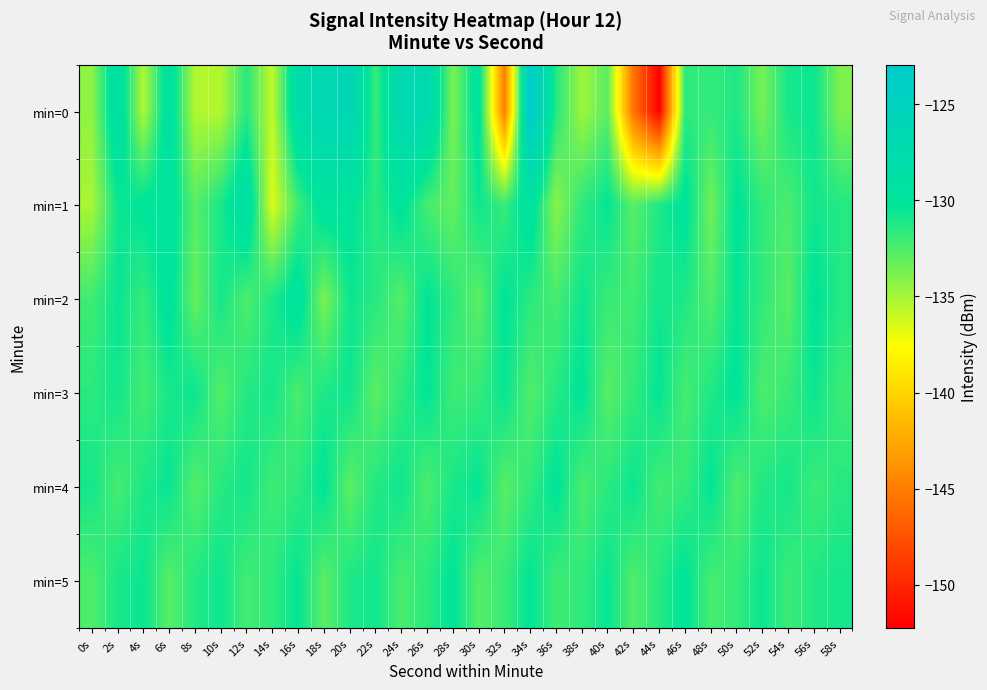

What is the total value across all series at 40s?

-790.0